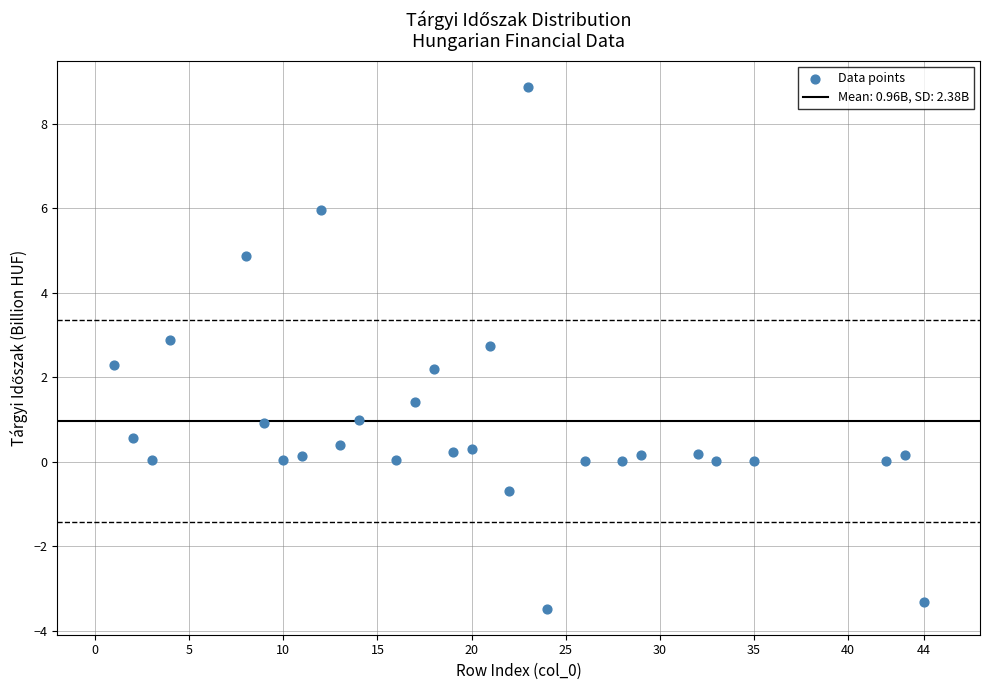

What is the range of Y values (max minus min)?

12.4